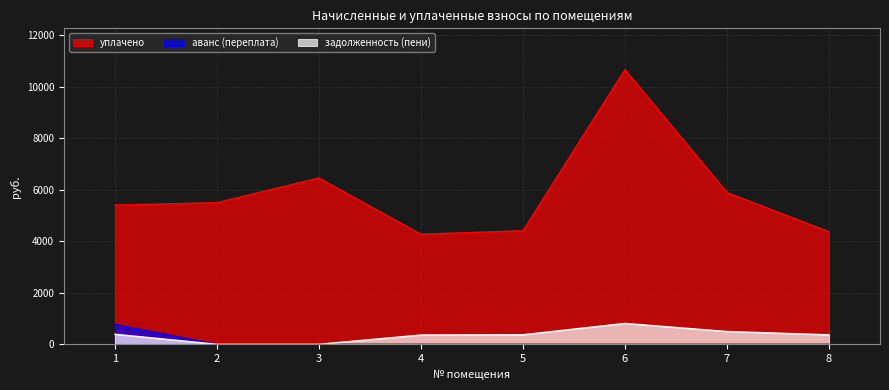

Where is the first local maximum for уплачено?

3